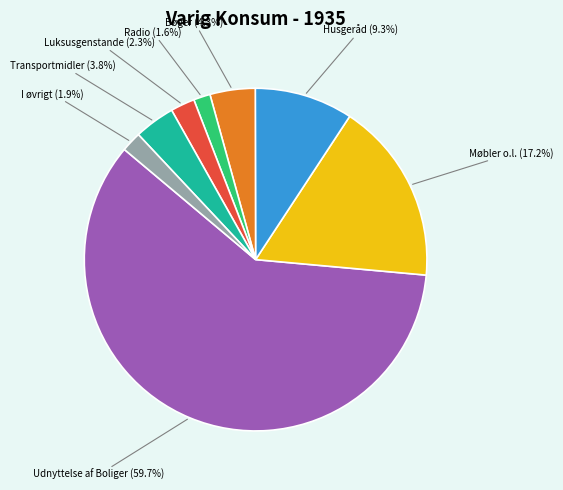

Count the number of slices in the pie.

8